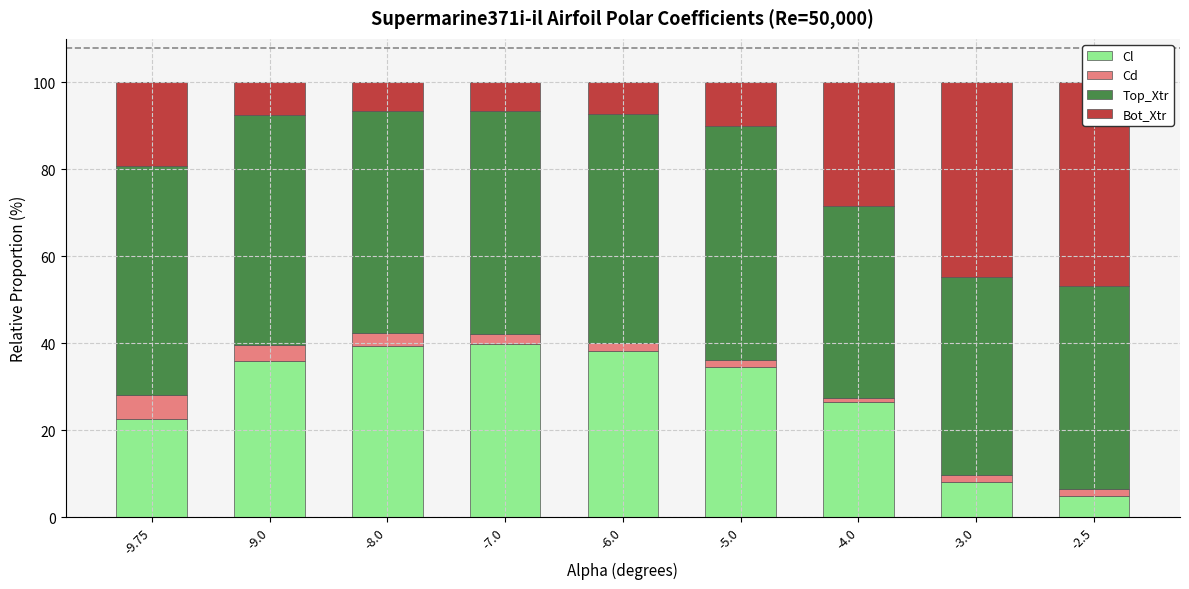

Reading left to right, list all the values displayed in this chart.

Cl: 22.6	36.0	39.5	39.7	38.2	34.6	26.4	8.2	4.9
Cd: 5.5	3.7	3.0	2.4	2.0	1.6	1.1	1.5	1.5
Top_Xtr: 52.8	52.8	51.0	51.3	52.5	53.8	44.2	45.6	46.8
Bot_Xtr: 19.2	7.5	6.6	6.5	7.3	10.0	28.3	44.7	46.8